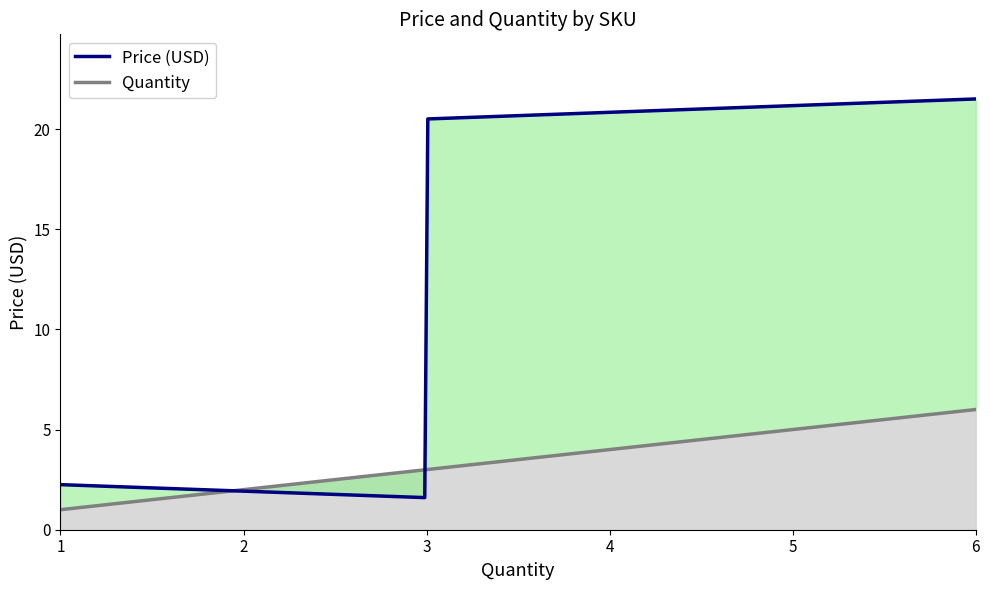

Which series has the widest spread of values?

Price (USD)